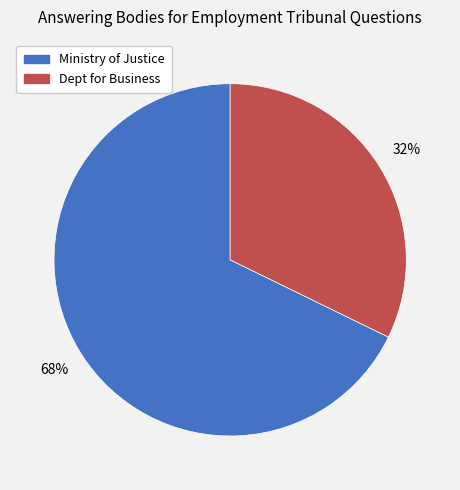

How many slices are in this pie chart?

2